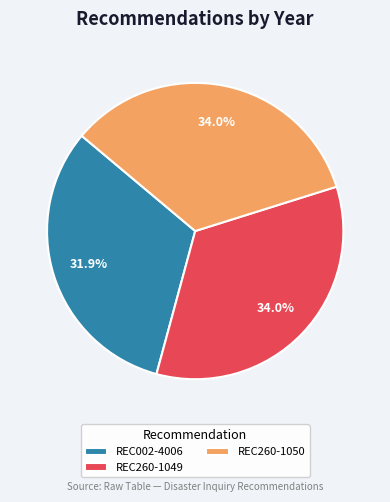

Approximately how many times larger is the value at REC260-1050 compared to REC260-1049?

1.0